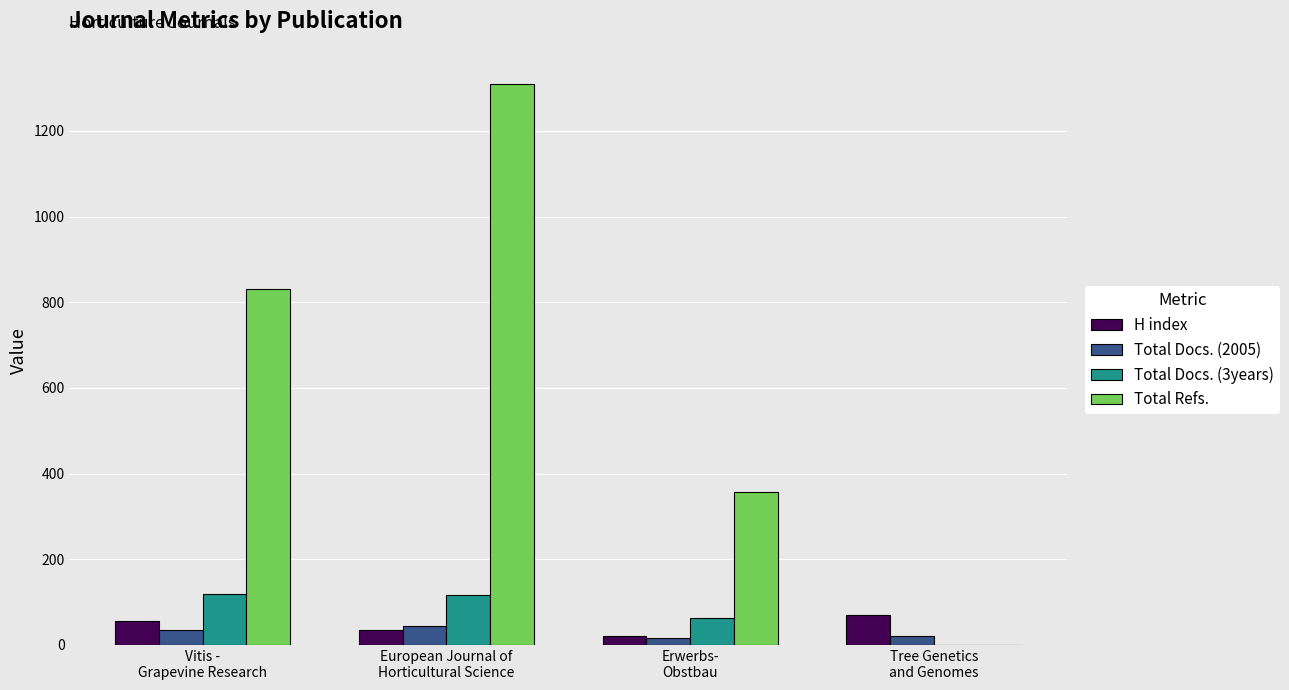

What is the greatest value displayed?

1310